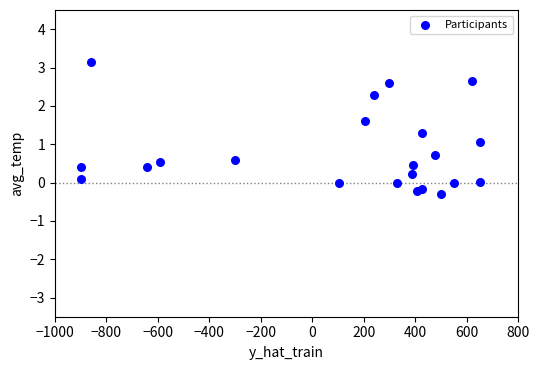

What is the range of Y values (max minus min)?

3.4